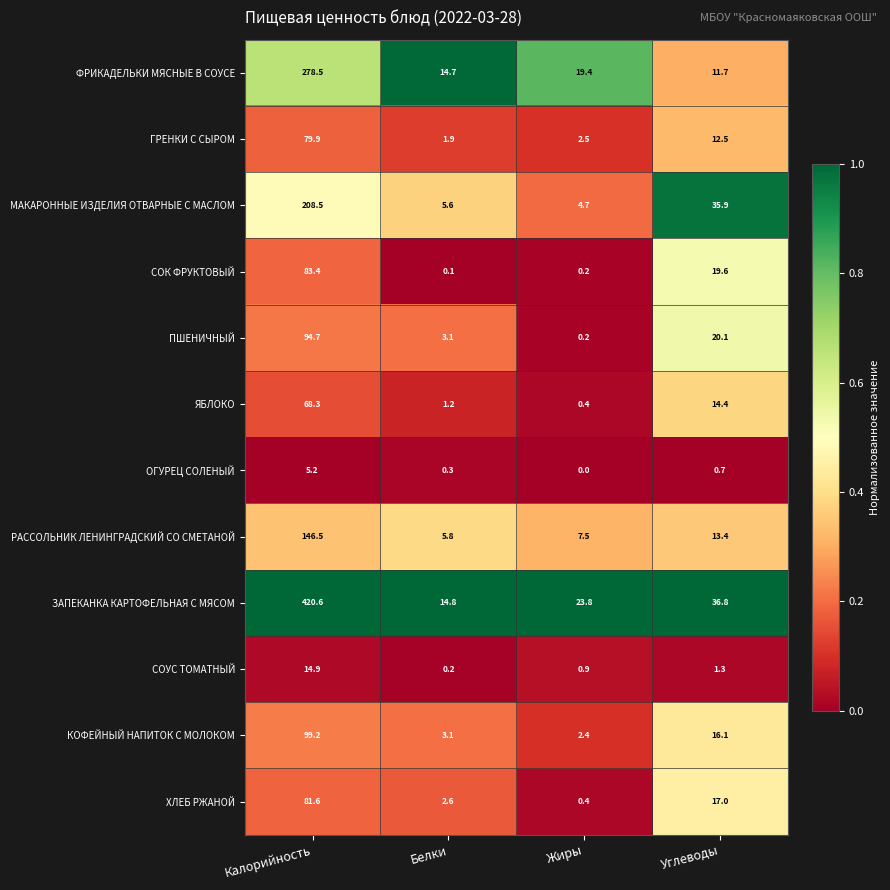

At which category is the sum across all series the highest?

Калорийность